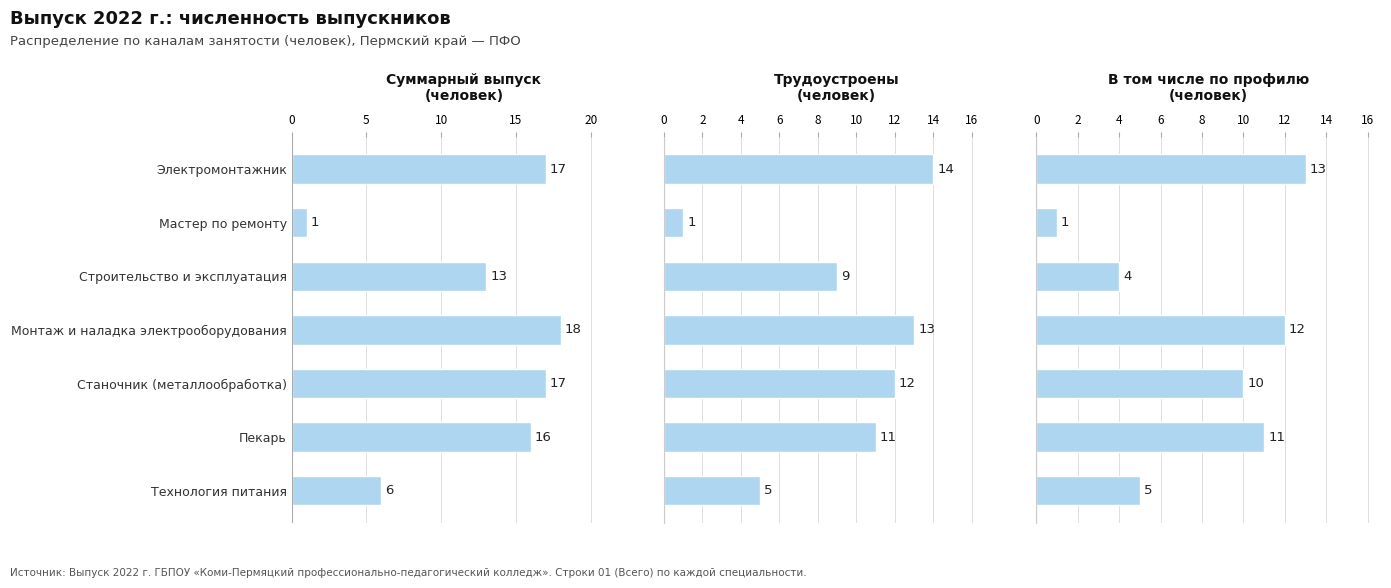

True or false: В том числе в с/х has a value of 8 at Монтаж и наладка электрооборудования.

False